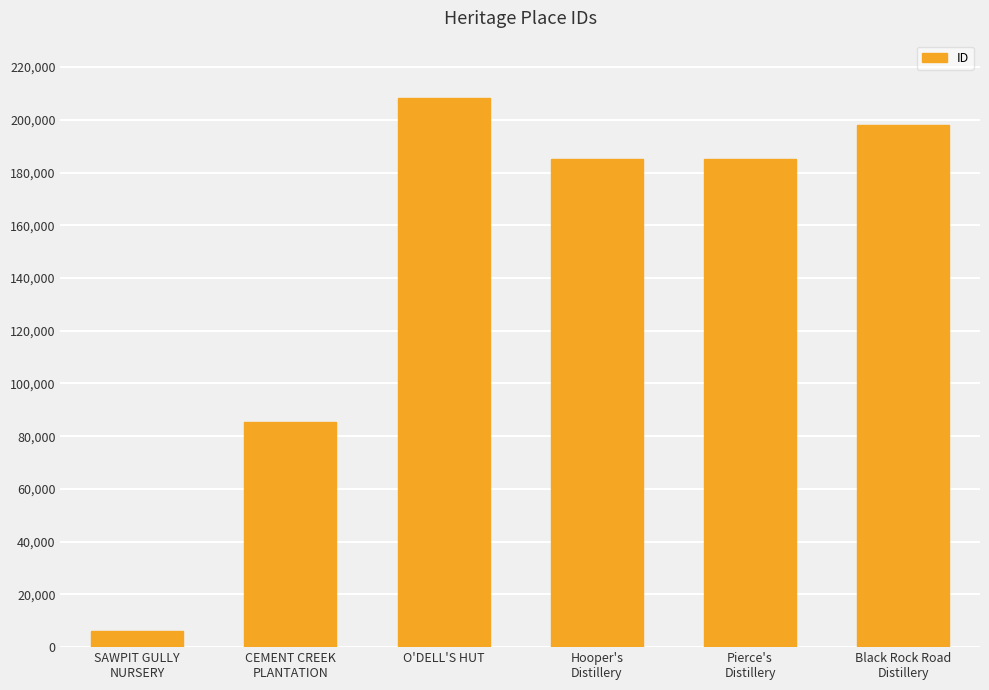

True or false: the data shows 184952 at Pierce's
Distillery.

True